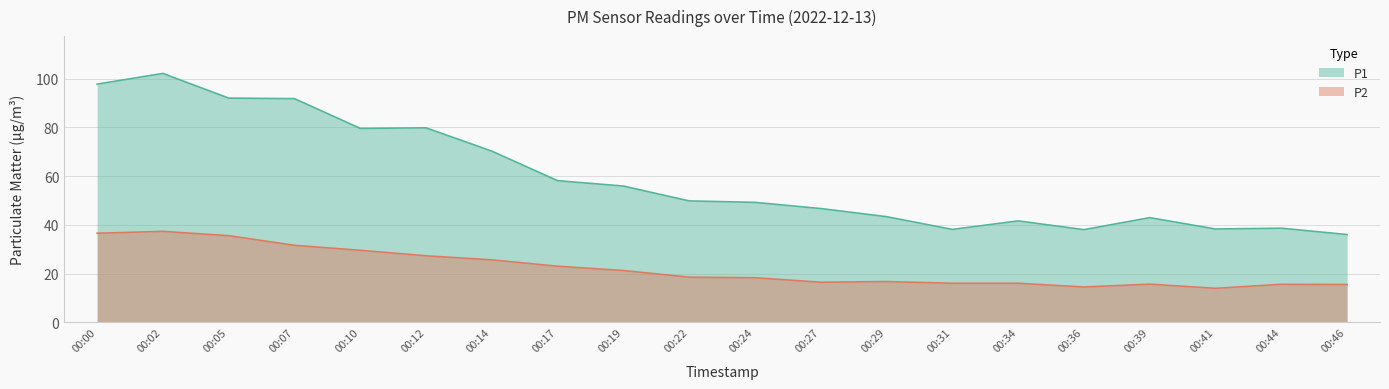

What is the sum of all P1 values?

1189.7